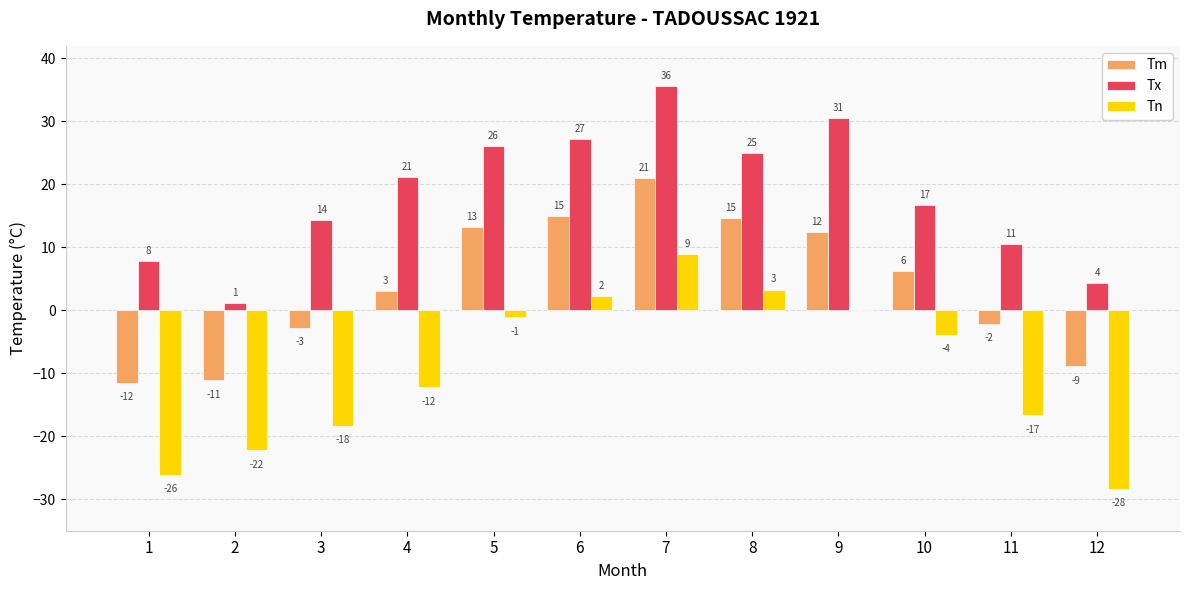

Rank the series at 11 from lowest to highest value.

Tn, Tm, Tx